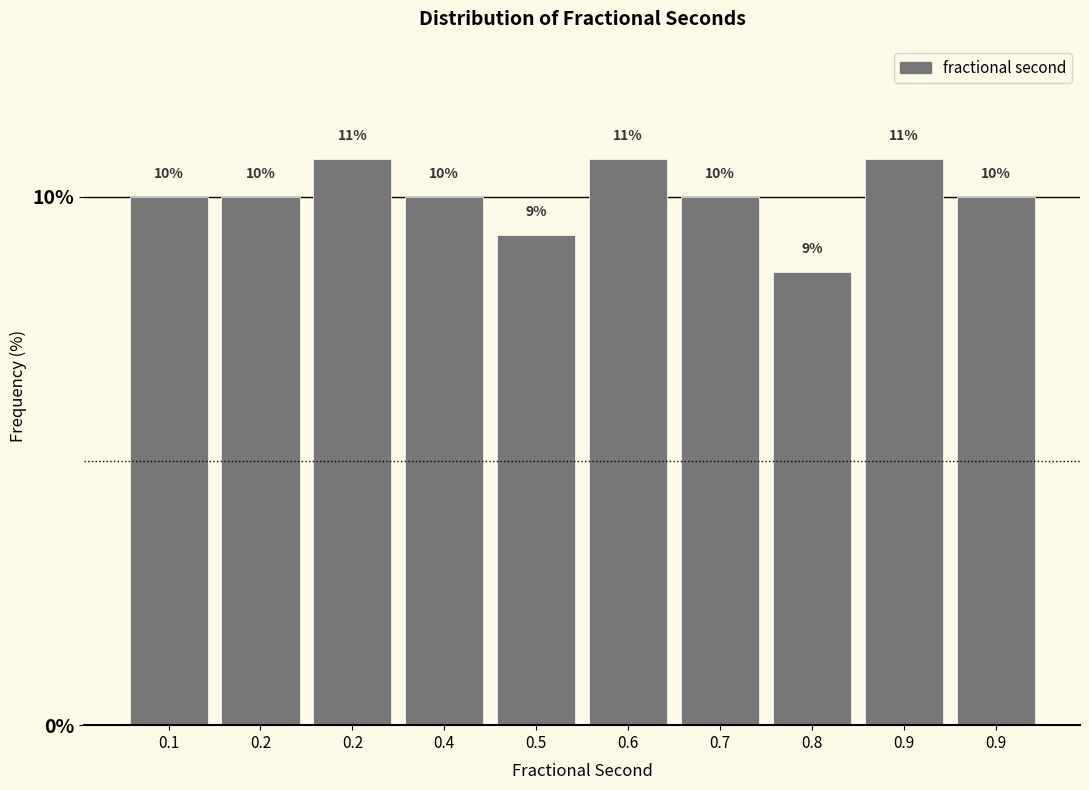

How many data points are less than 10?

2